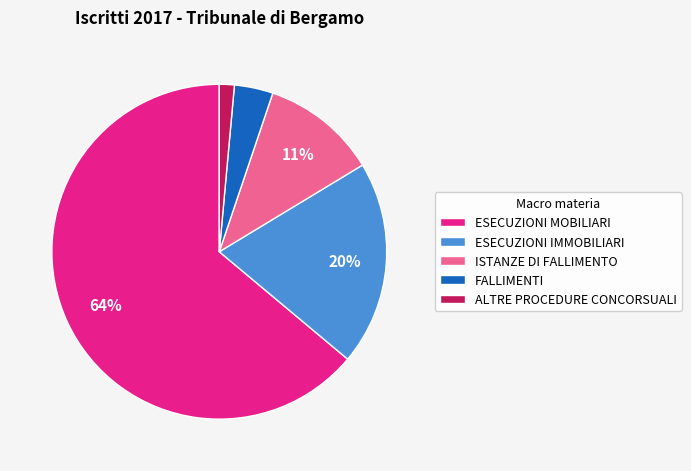

To the nearest percent, what is the combined percentage of ALTRE PROCEDURE CONCORSUALI and ESECUZIONI IMMOBILIARI?

21%